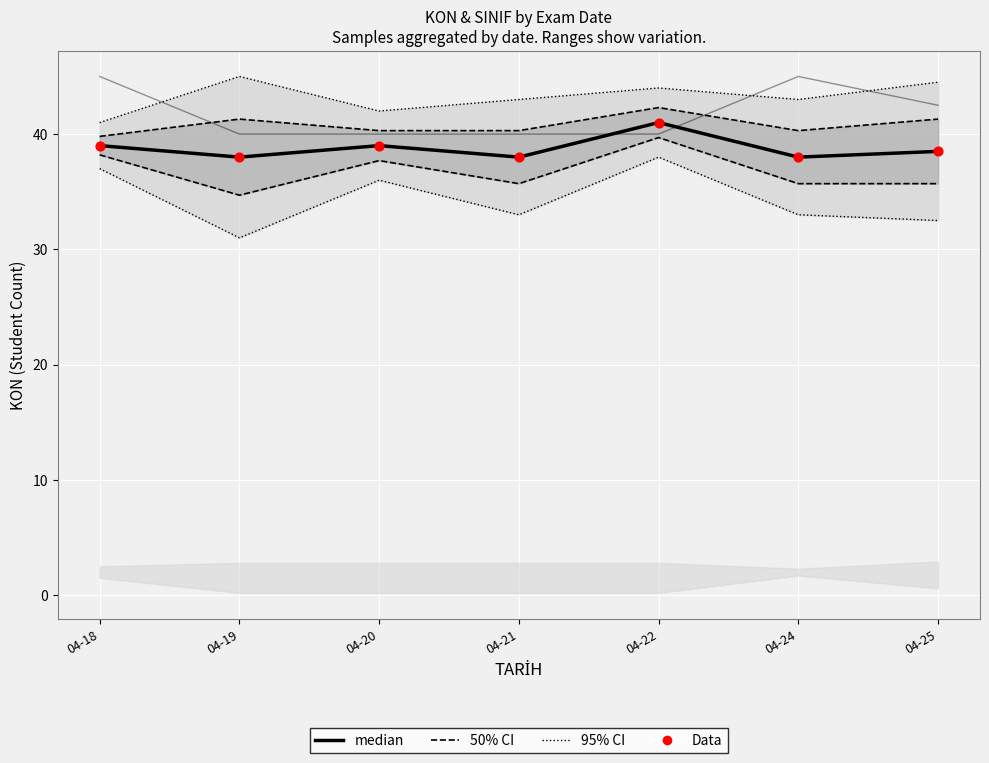

What is the total value across all series at 04-20?

151.7